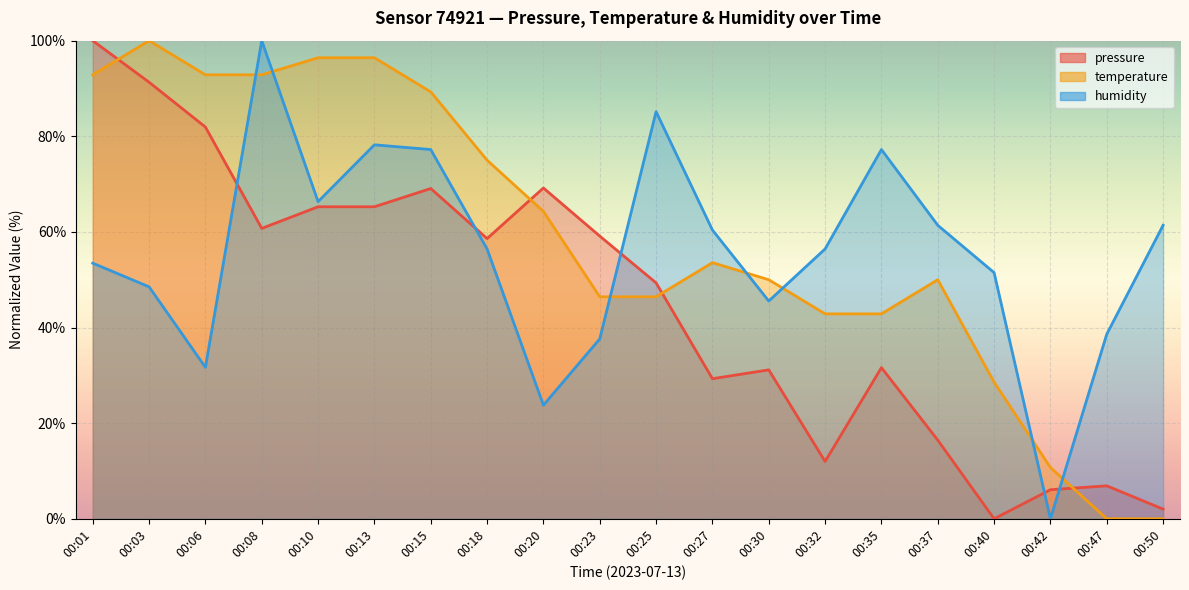

What is the difference between the second highest and minimum values in the pressure series?

91.3